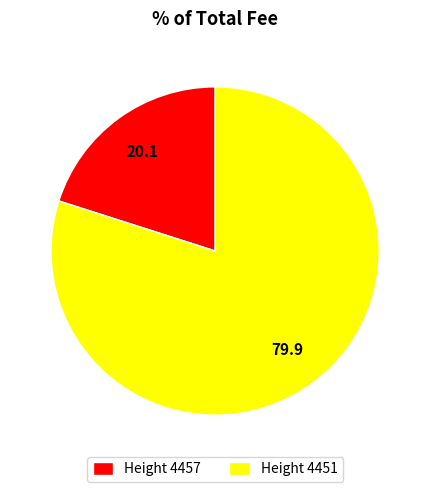

Which slice represents more than half of the pie?

Height 4451